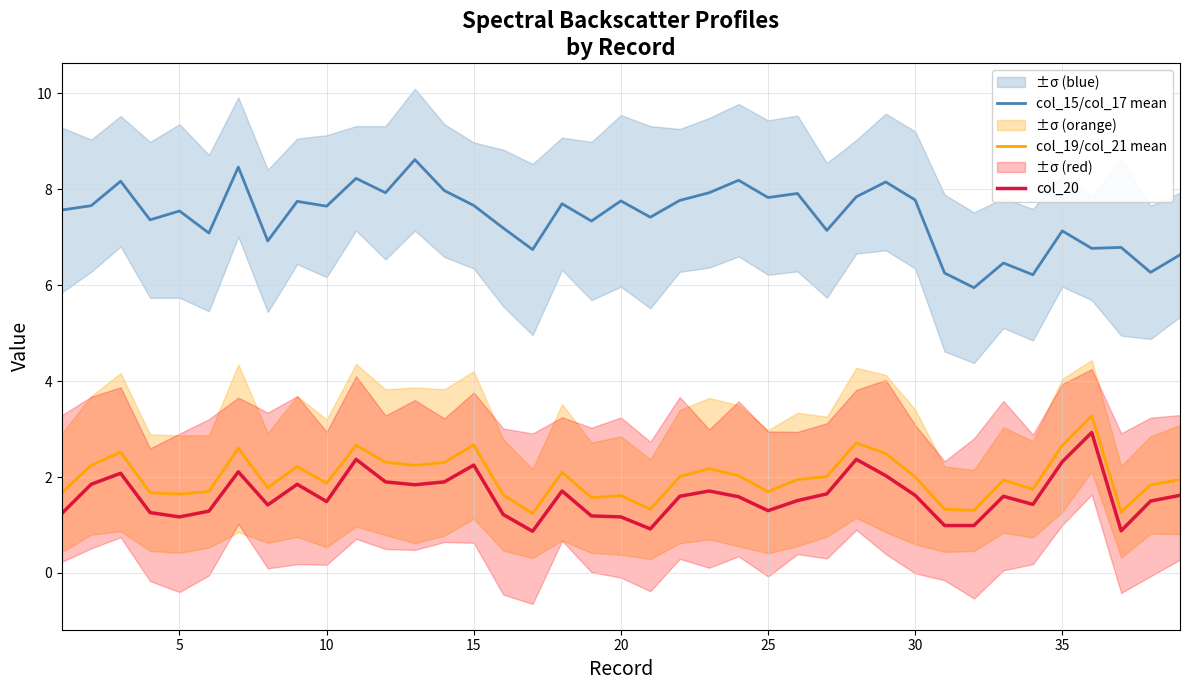

Reading left to right, what are all the values shown in this chart?

col_15/col_17 mean: 7.6	7.7	8.2	7.4	7.5	7.1	8.5	6.9	7.8	7.7	8.2	7.9	8.6	8.0	7.7	7.2	6.7	7.7	7.3	7.8	7.4	7.8	7.9	8.2	7.8	7.9	7.1	7.8	8.2	7.8	6.3	5.9	6.5	6.2	7.1	6.8	6.8	6.3	6.6
col_19/col_21 mean: 1.7	2.2	2.5	1.7	1.6	1.7	2.6	1.8	2.2	1.9	2.7	2.3	2.2	2.3	2.7	1.6	1.2	2.1	1.6	1.6	1.3	2.0	2.2	2.0	1.7	1.9	2.0	2.7	2.5	2.0	1.3	1.3	1.9	1.7	2.7	3.3	1.3	1.8	1.9
col_20: 1.2	1.9	2.1	1.3	1.2	1.3	2.1	1.4	1.9	1.5	2.4	1.9	1.8	1.9	2.2	1.2	0.9	1.7	1.2	1.2	0.9	1.6	1.7	1.6	1.3	1.5	1.6	2.4	2.0	1.6	1.0	1.0	1.6	1.4	2.3	2.9	0.9	1.5	1.6